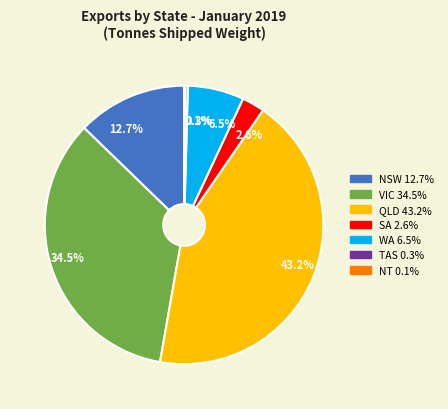

Approximately how many times larger is the value at 12.7% compared to 43.2%?

0.3